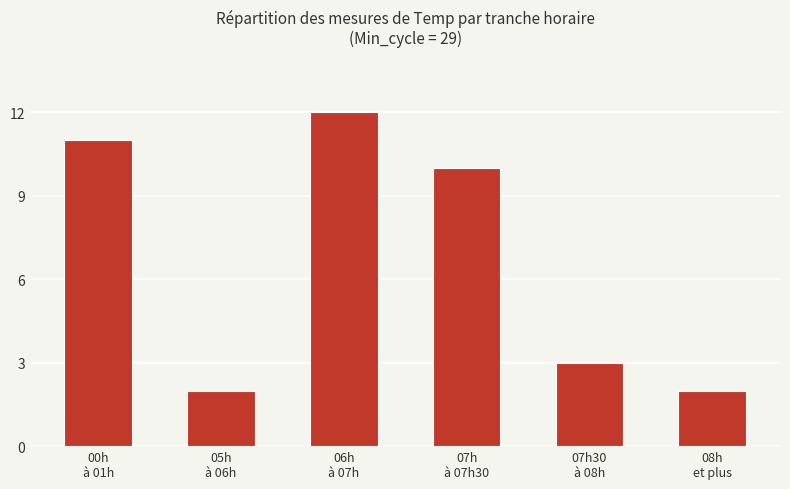

What is the value of the 5th bar from the left?

3